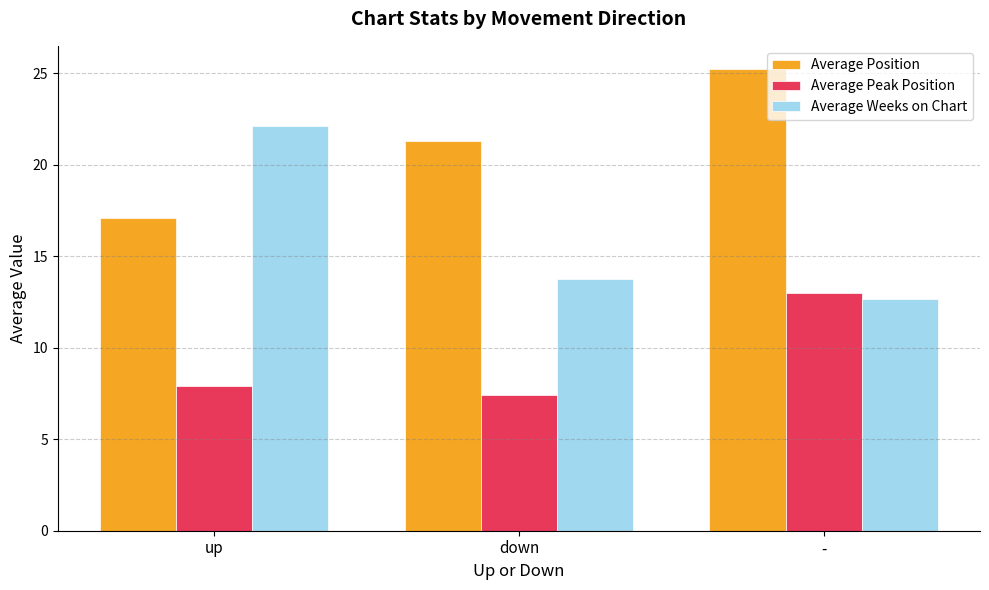

What is the difference between the maximum and minimum values in the Average Peak Position series?

5.6